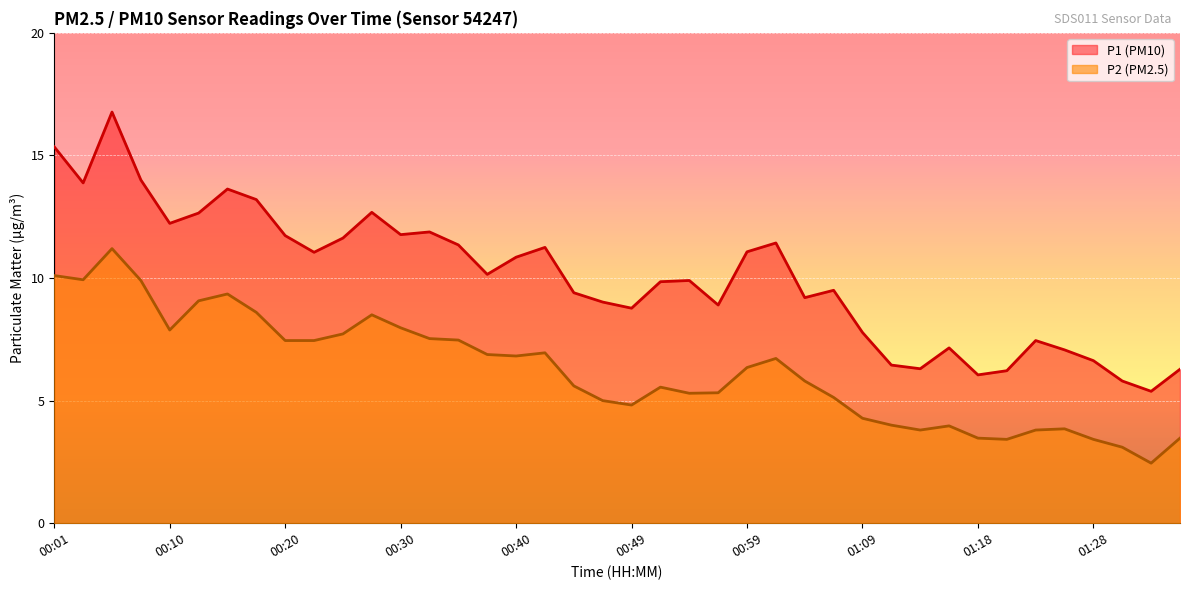

How many interior local valleys does the P1 series have?

11